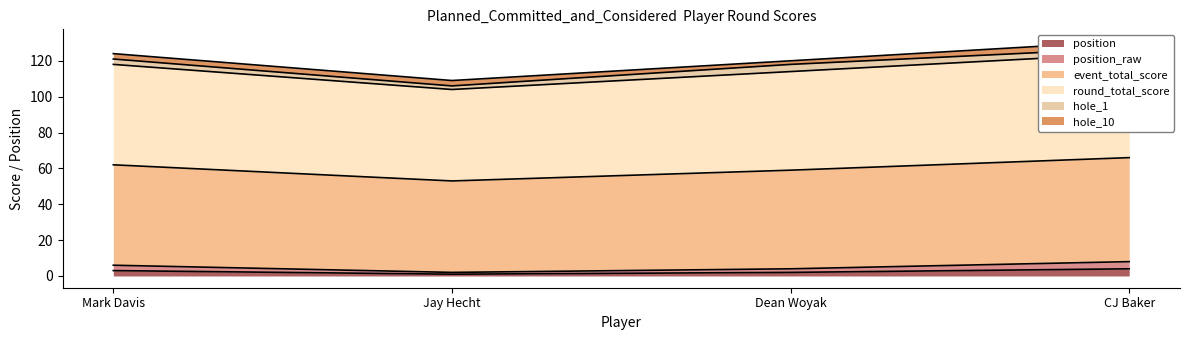

The position series shows 4 at CJ Baker. True or false?

True